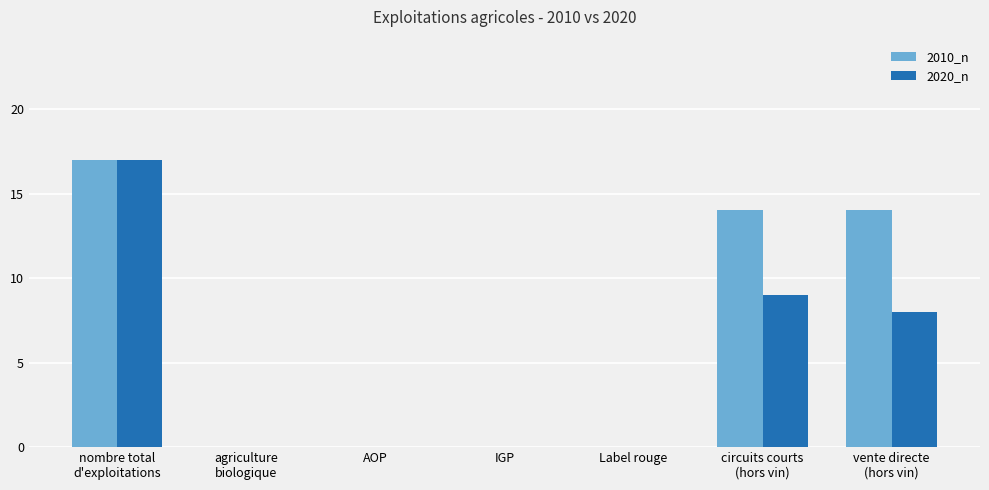

What is the highest value of the 2020_n series?

17